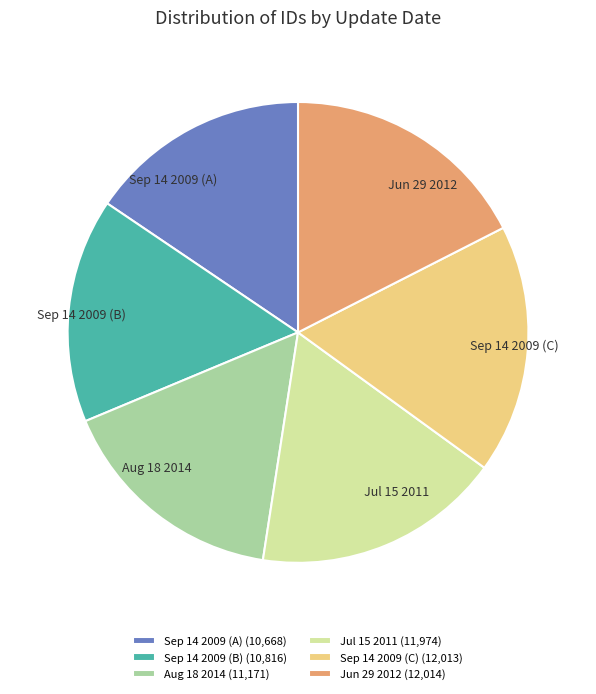

Is it true that Jul 15 2011 (11,974) is 17% of the pie?

True